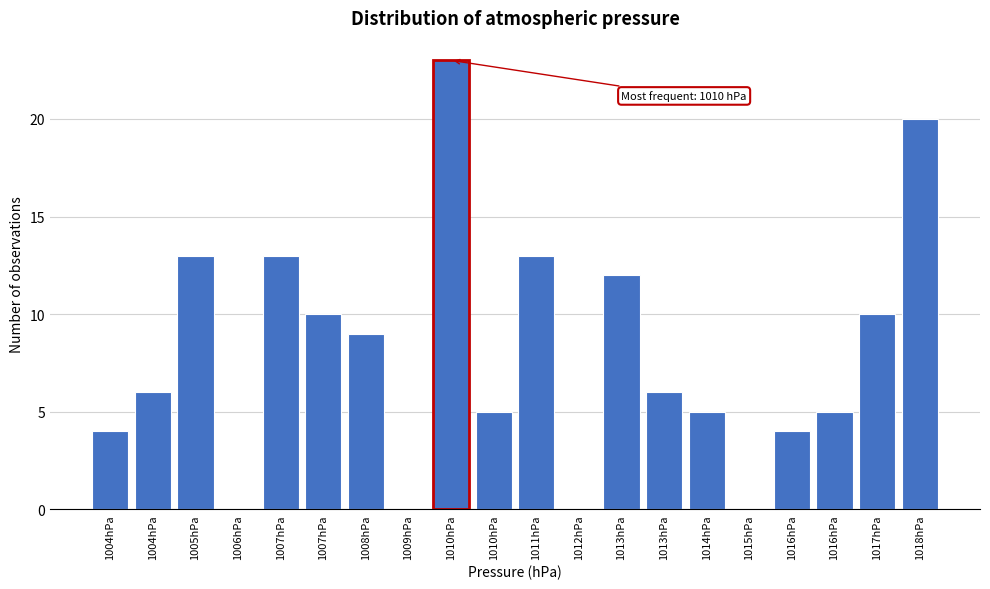

How many categories are shown in the chart?

20